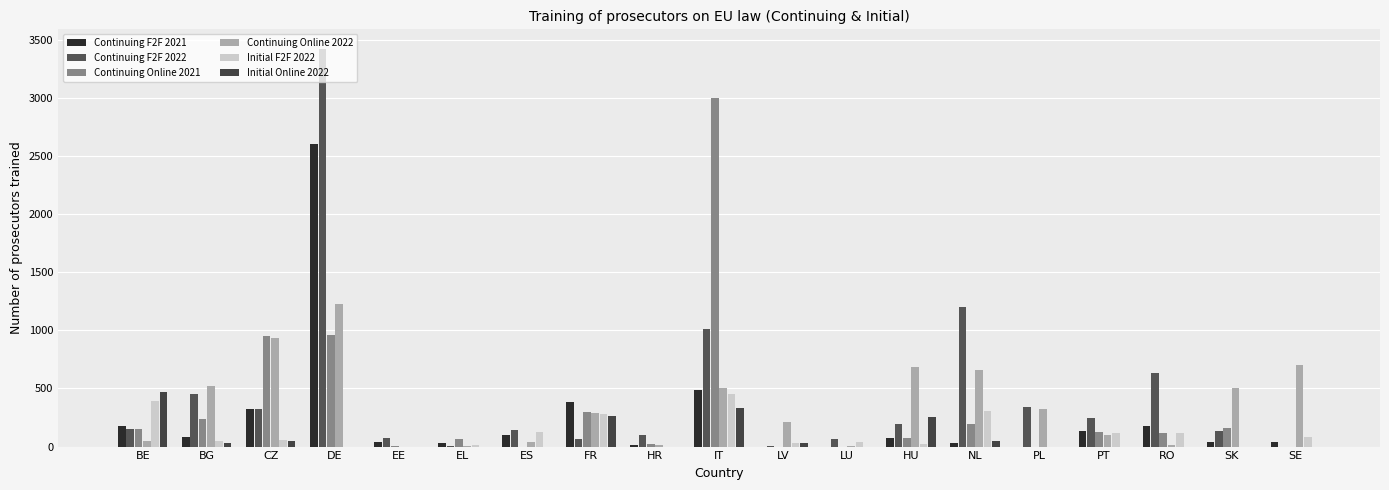

The Initial F2F 2022 series shows 127 at ES. True or false?

True